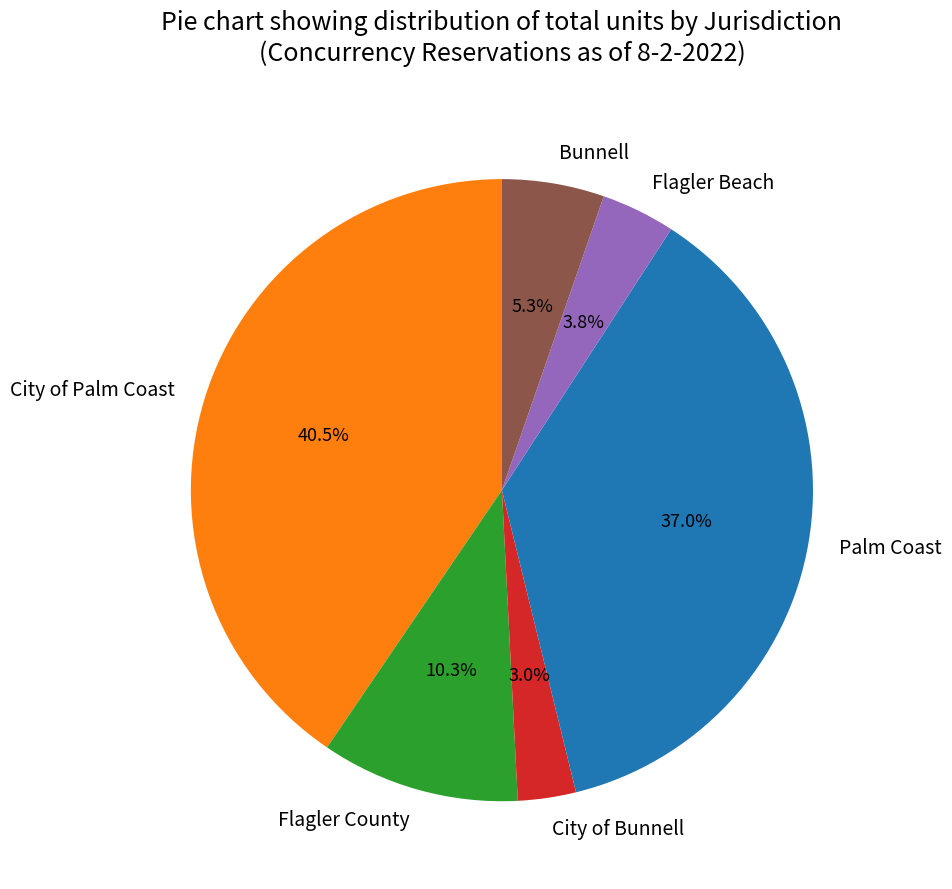

Which category has the biggest portion of the pie?

City of Palm Coast